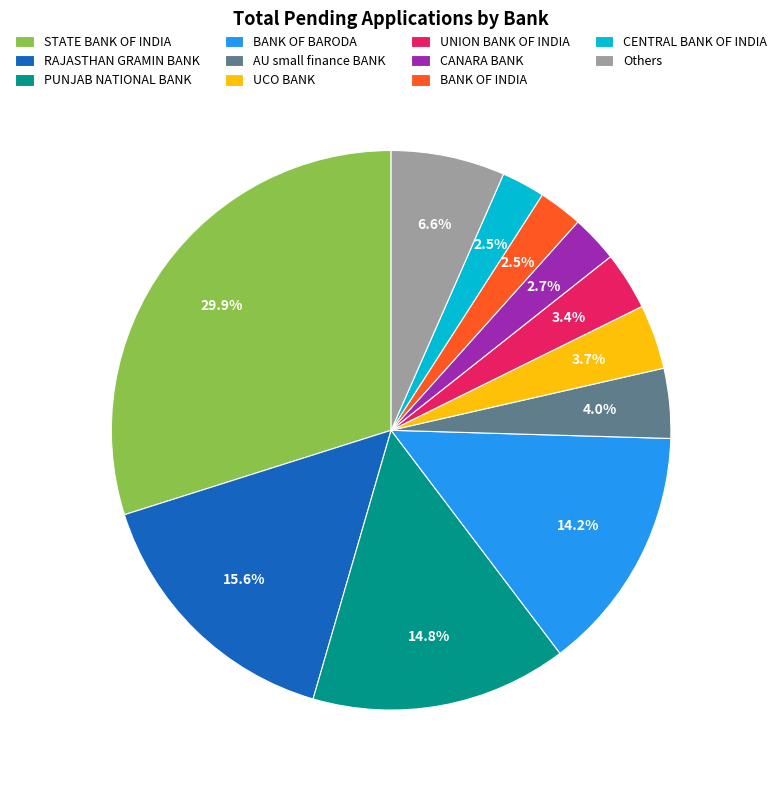

What portion of the pie excludes UNION BANK OF INDIA?

96.6%